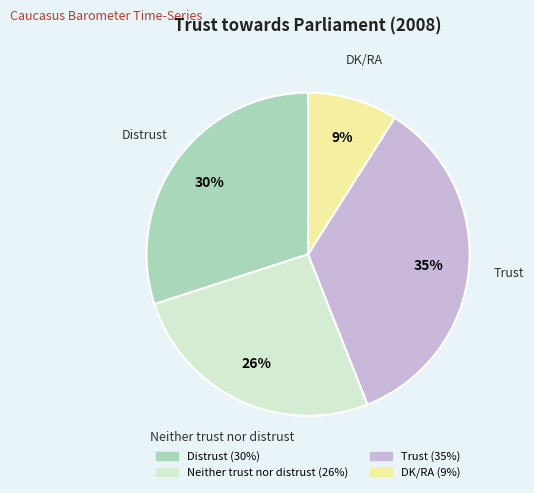

What percentage is the Distrust slice, to the nearest percent?

30%